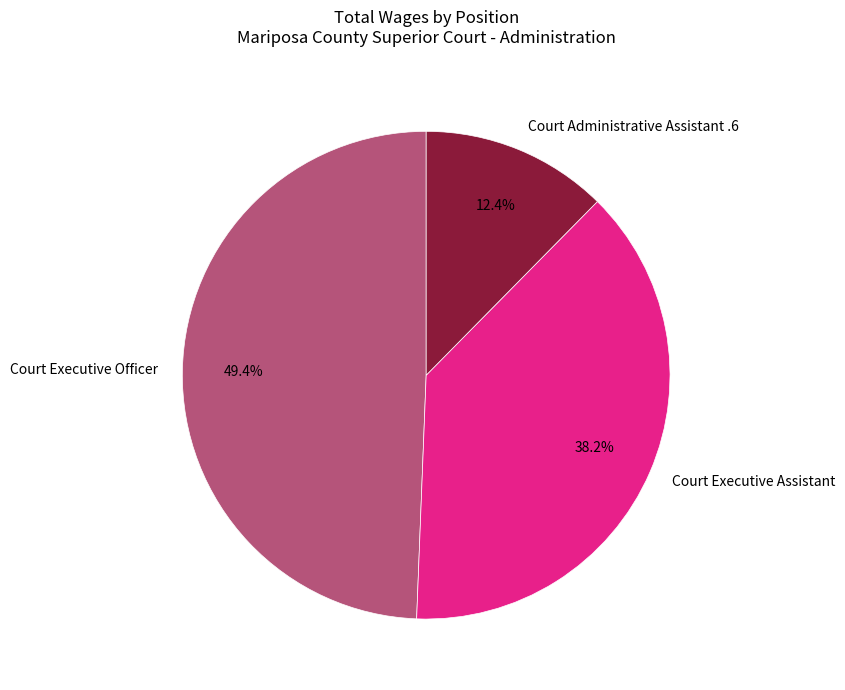

Rank the categories by value from highest to lowest.

Court Executive Officer, Court Executive Assistant, Court Administrative Assistant .6